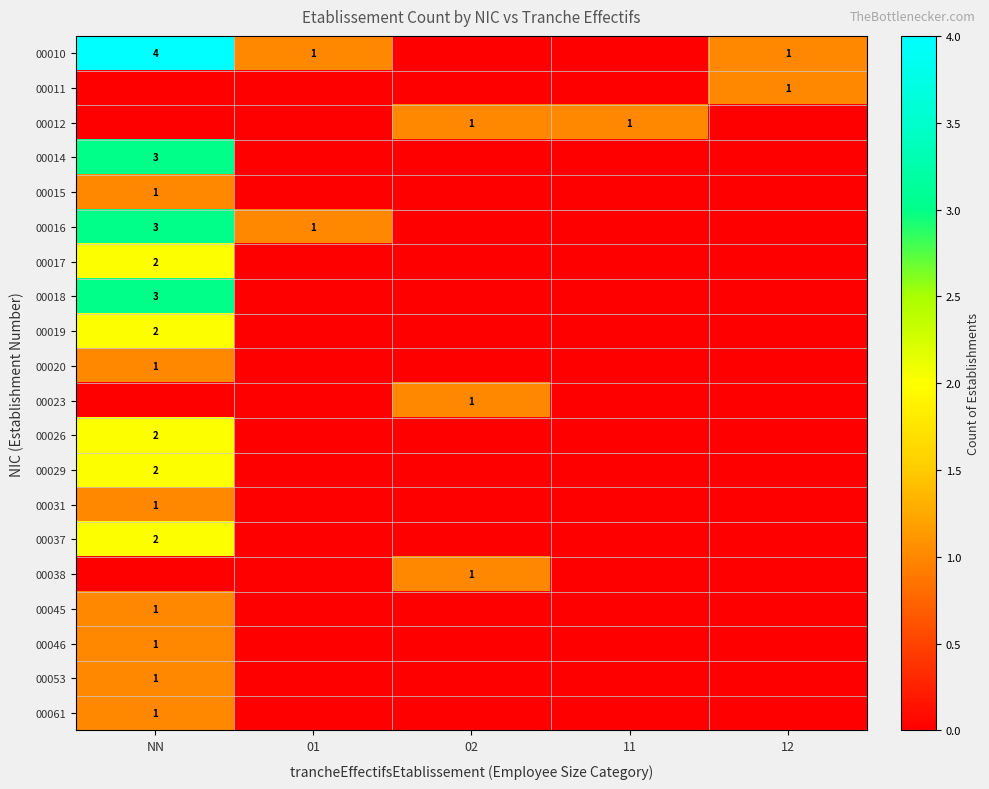

The value of 00011 at 12 is 1. True or false?

True